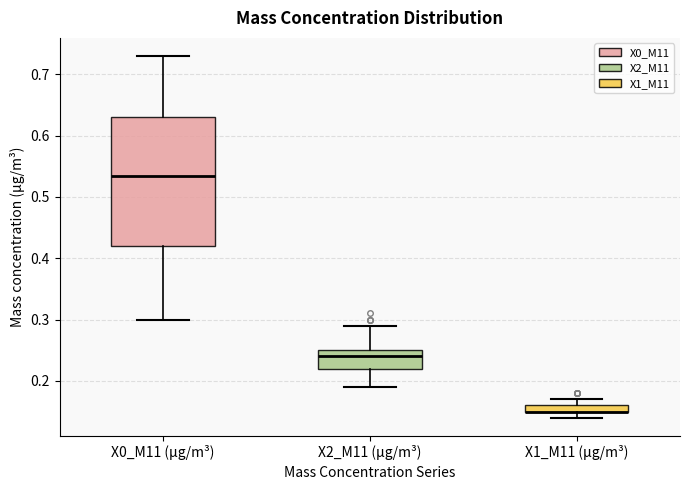

Where does the upper whisker of the box for X1_M11 (μg/m³) end on the y-axis? The values are not printed on the chart, so give them approximately, as read against the axis.

0.17